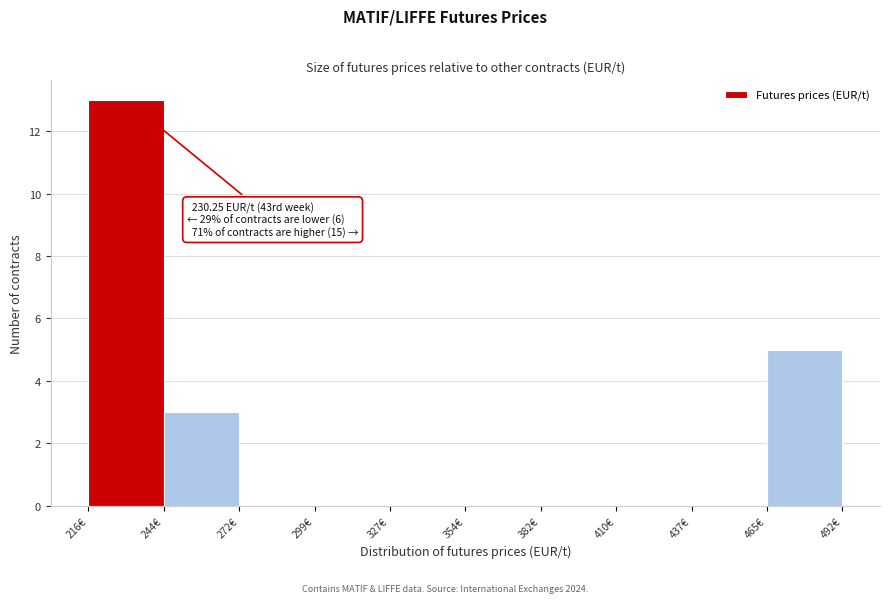

Over which range of the x-axis is the bar tallest?

215 to 245